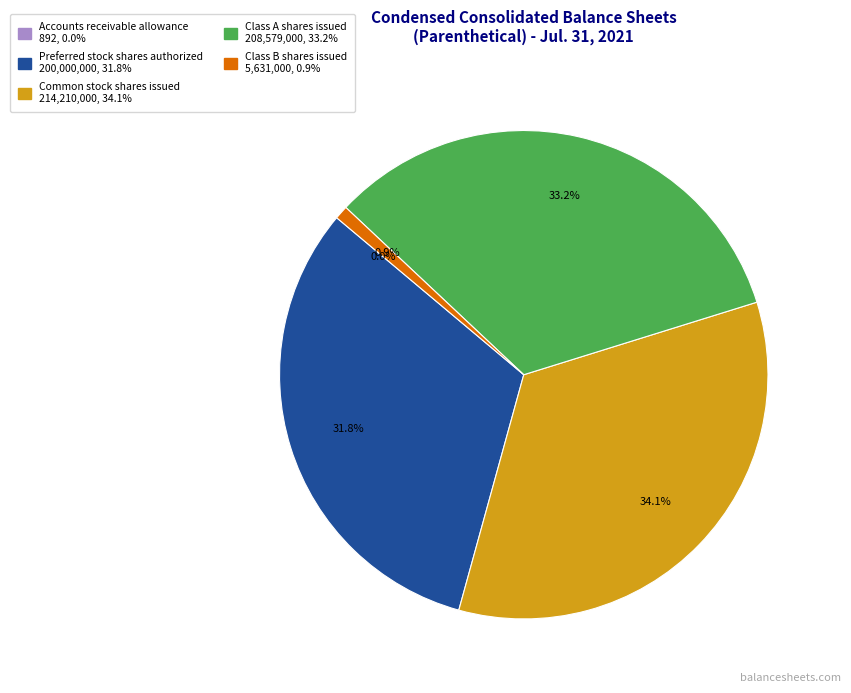

Which category has the biggest portion of the pie?

Common stock shares issued